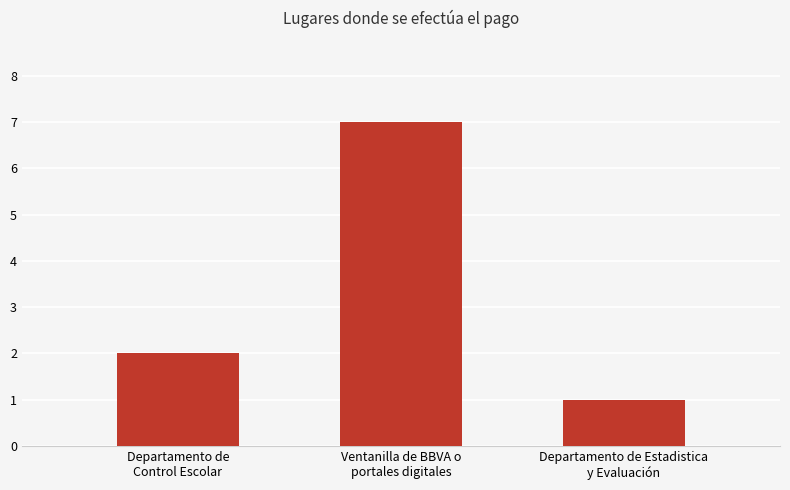

What is the smallest value displayed?

1